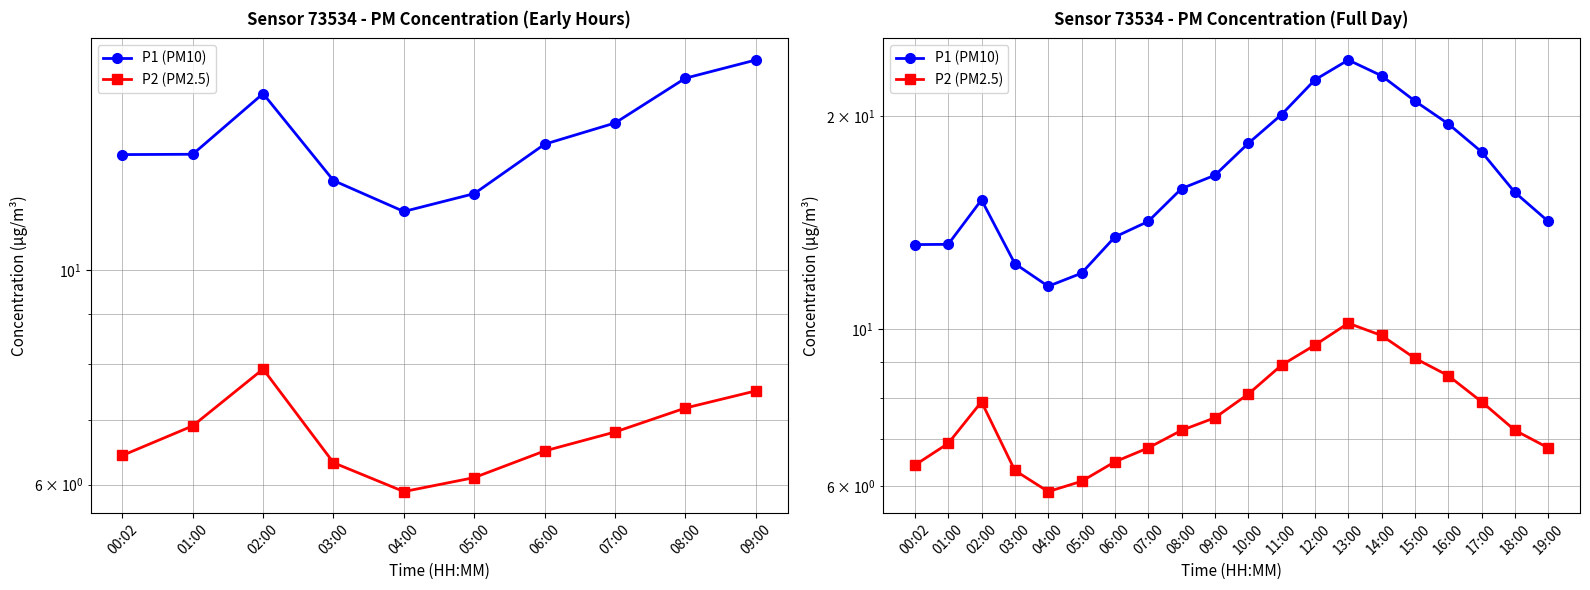

Which category has the lowest value across all series?

04:00